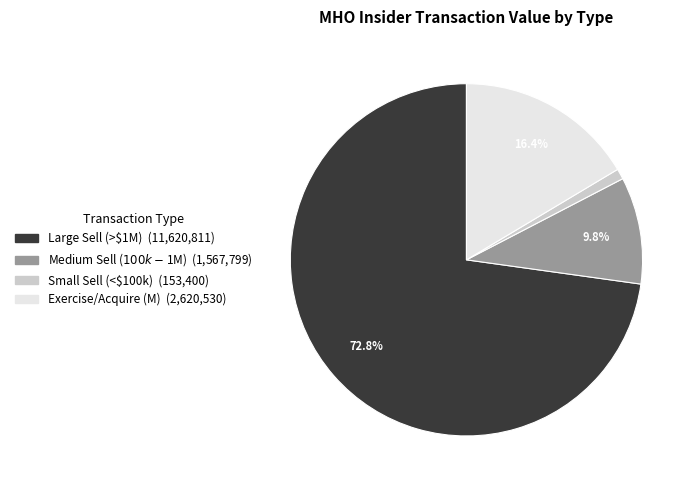

Does any single category account for the majority?

Yes